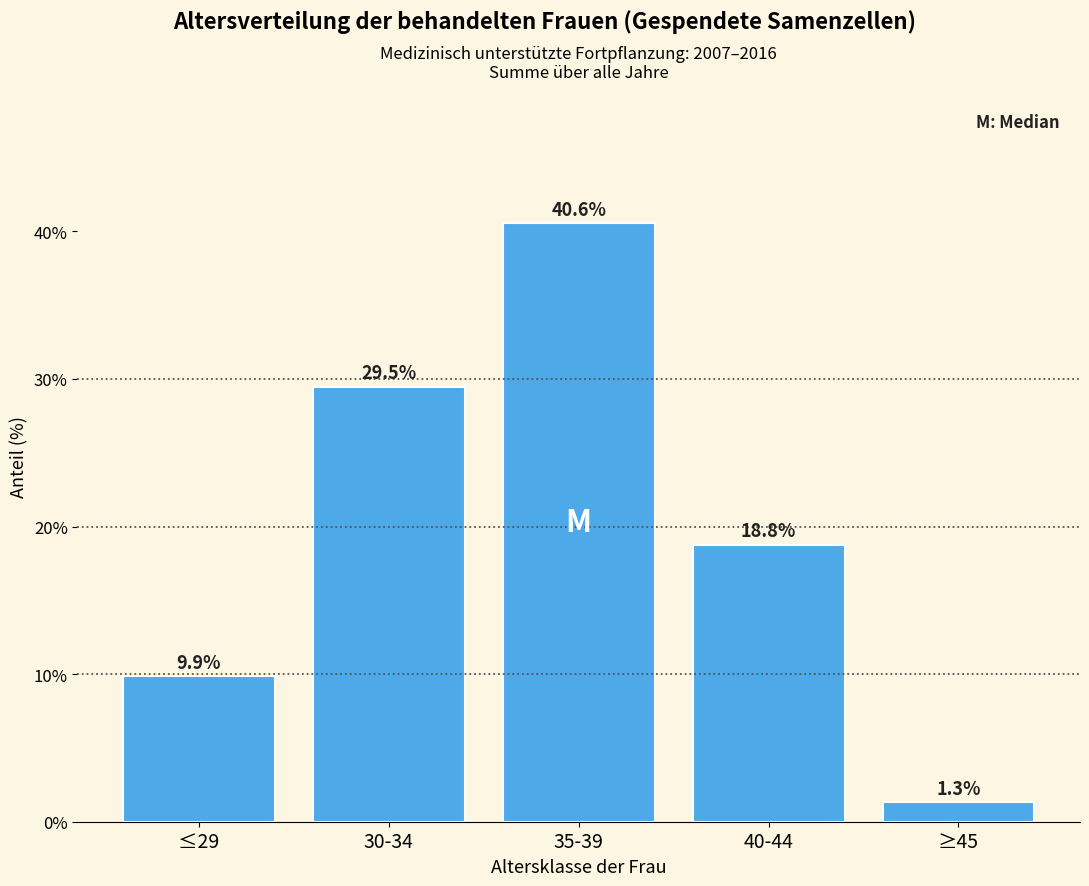

Reading left to right, extract all data points from this chart.

≤29=9.9	30-34=29.5	35-39=40.6	40-44=18.8	≥45=1.3